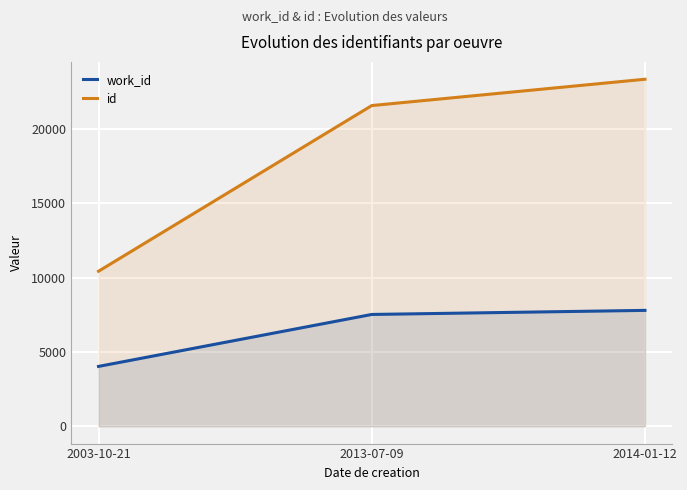

Which has a higher value, 2013-07-09 or 2003-10-21?

2013-07-09